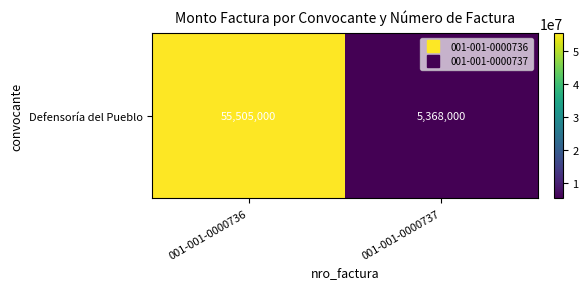

Which category has the lowest value across all series?

001-001-0000737